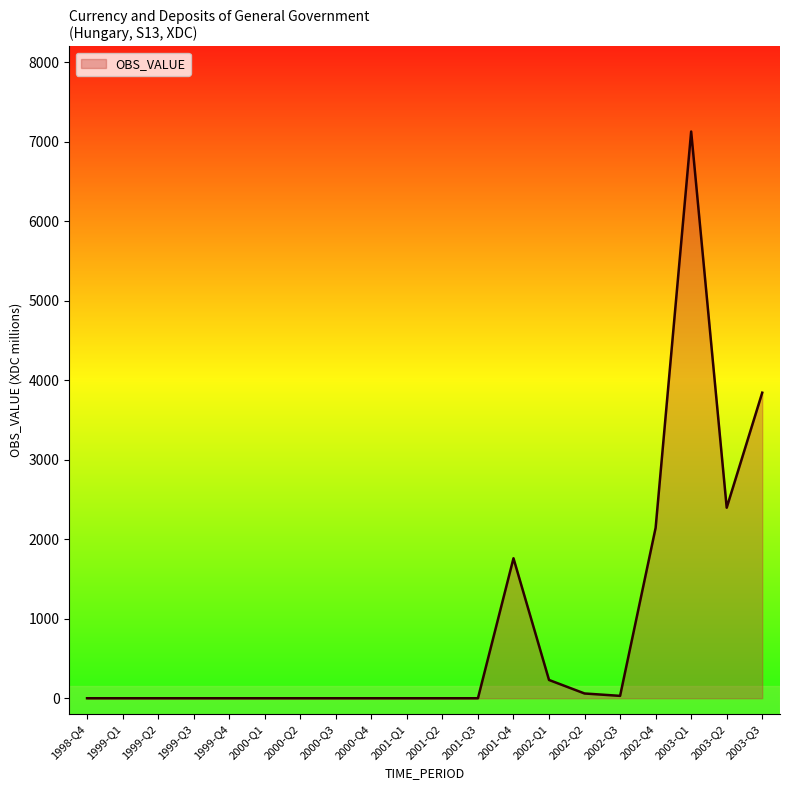

The value at 1999-Q4 is 0. True or false?

True